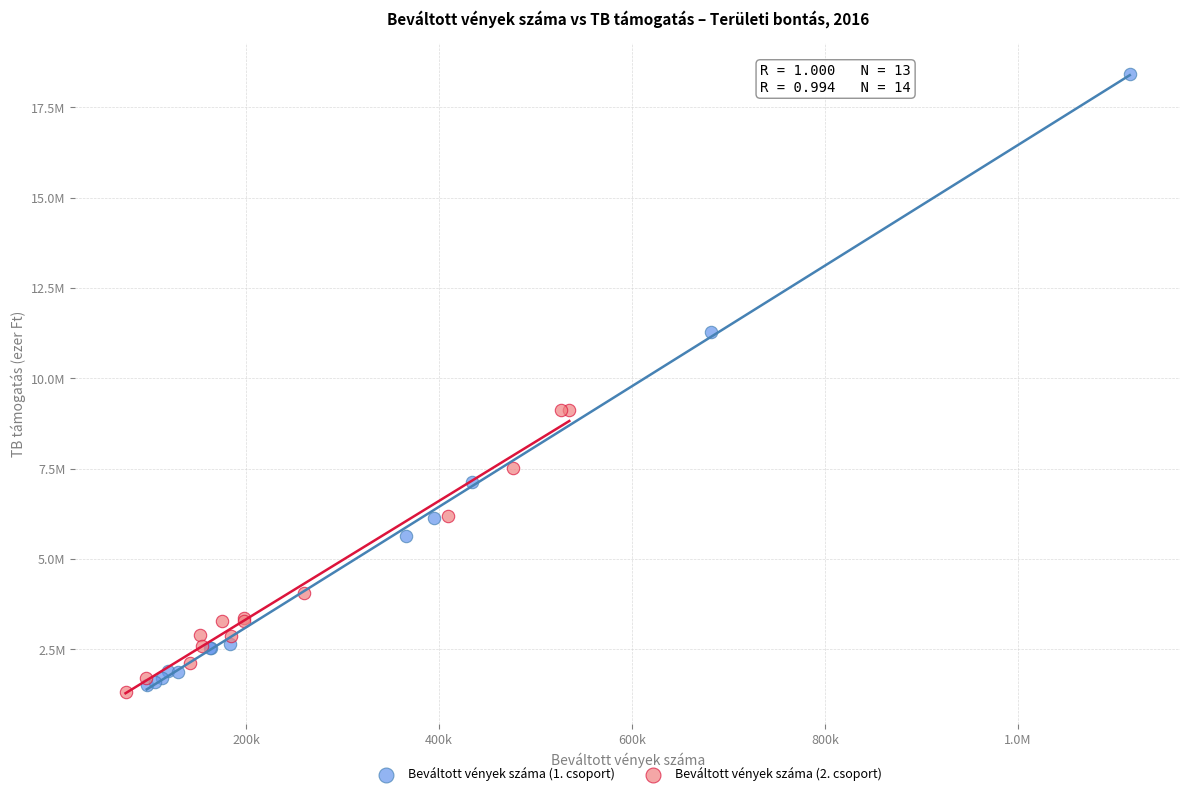

What are all the series names shown in the legend?

Beváltott vények száma (1. csoport), Beváltott vények száma (2. csoport)